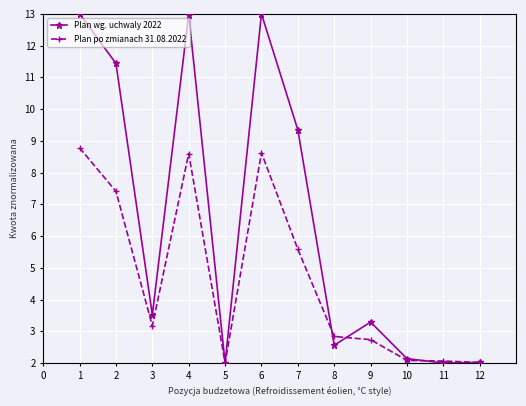

The value of Plan wg. uchwaly 2022 at 6 is 4.7. True or false?

False